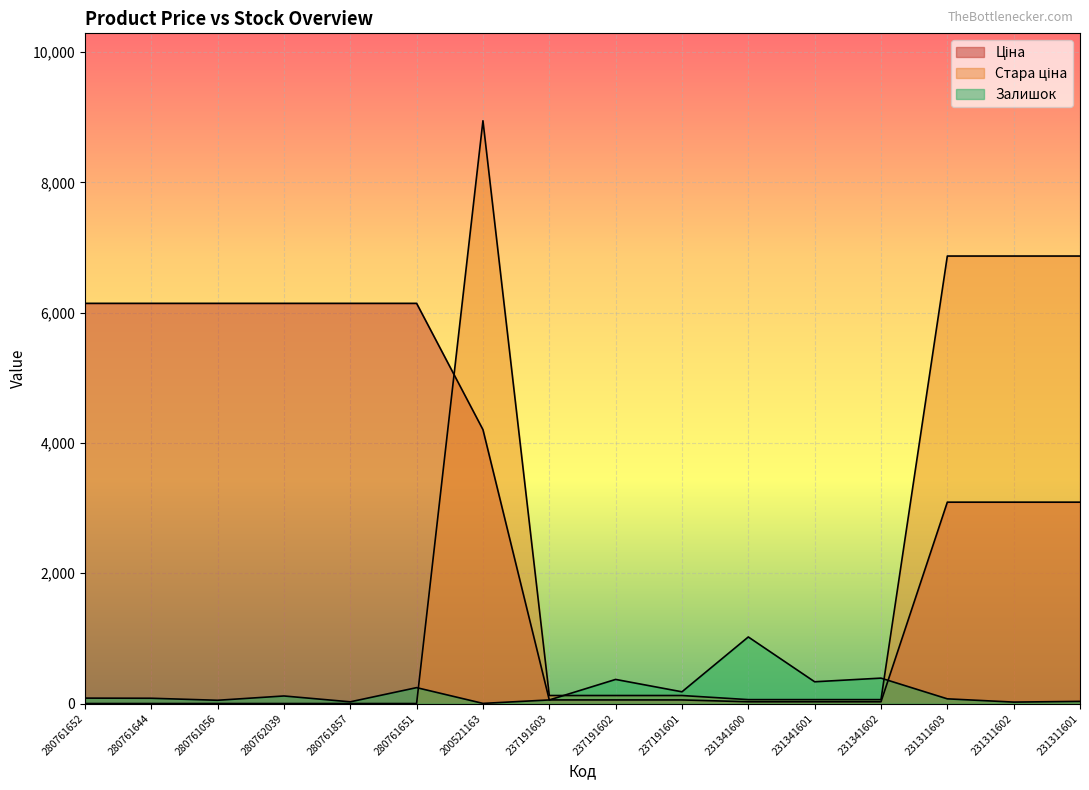

What is the value of the Ціна point at the 4th from the left?

6143.2